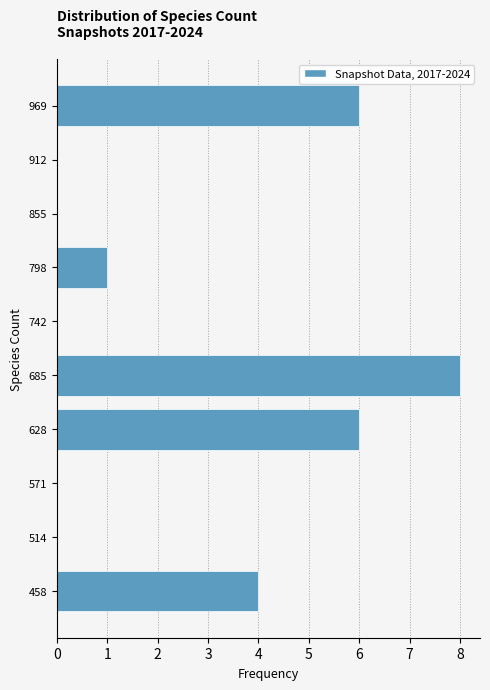

Reading bottom to top, extract all data points from this chart.

458=4	514=0	571=0	628=6	685=8	742=0	798=1	855=0	912=0	969=6